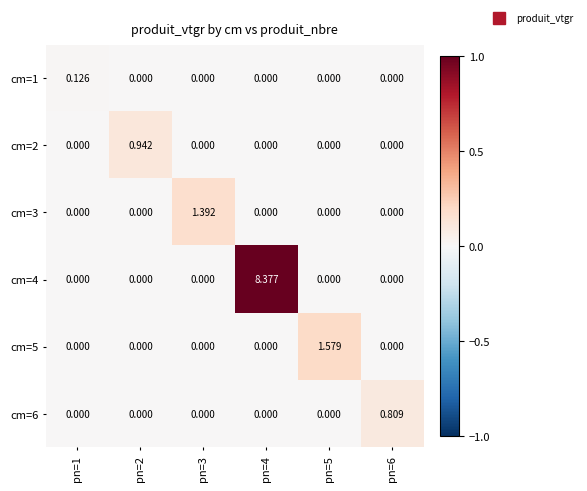

What is the greatest value displayed?

8.4